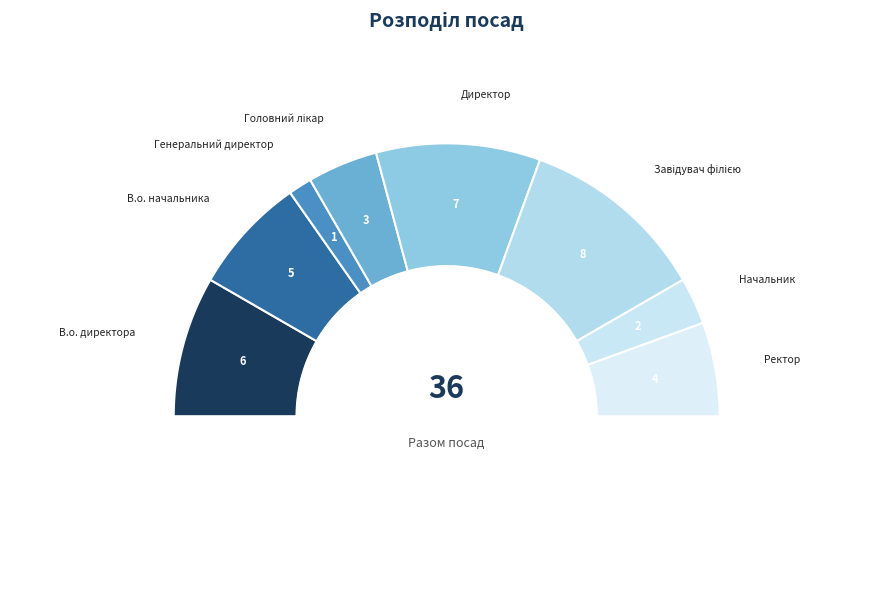

What is the smallest slice in the pie chart?

Генеральний директор